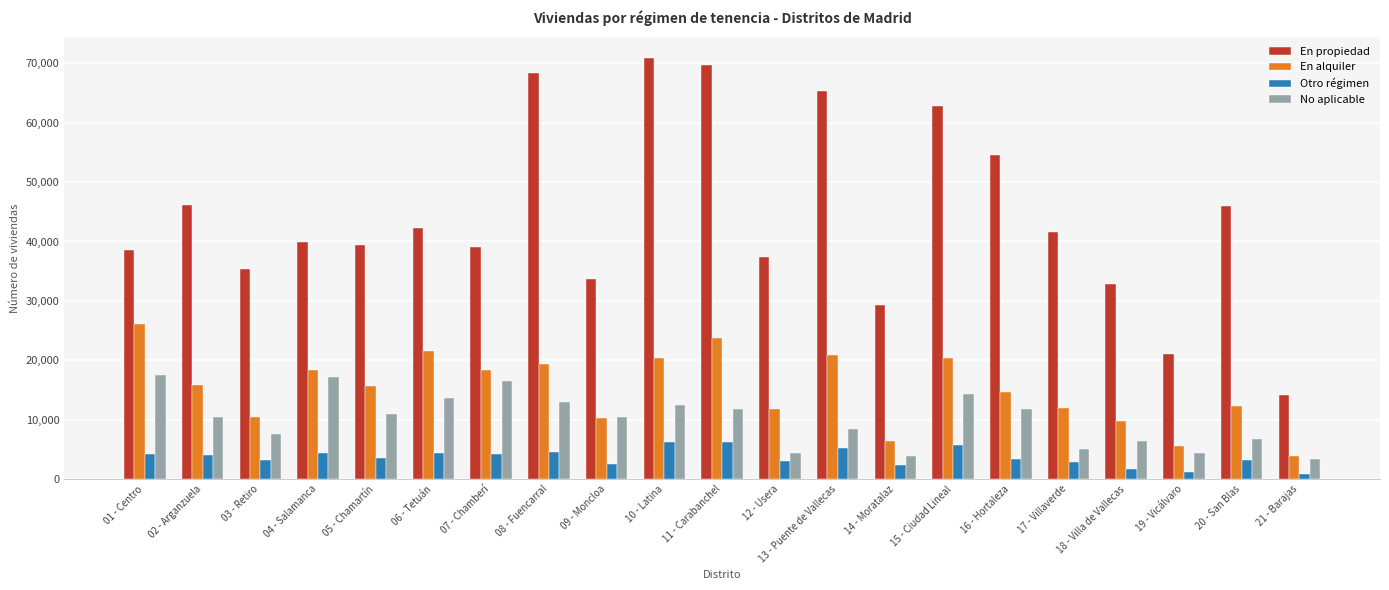

What is the sum of the En alquiler values at 13 - Puente de Vallecas and 07 - Chamberí?

39282